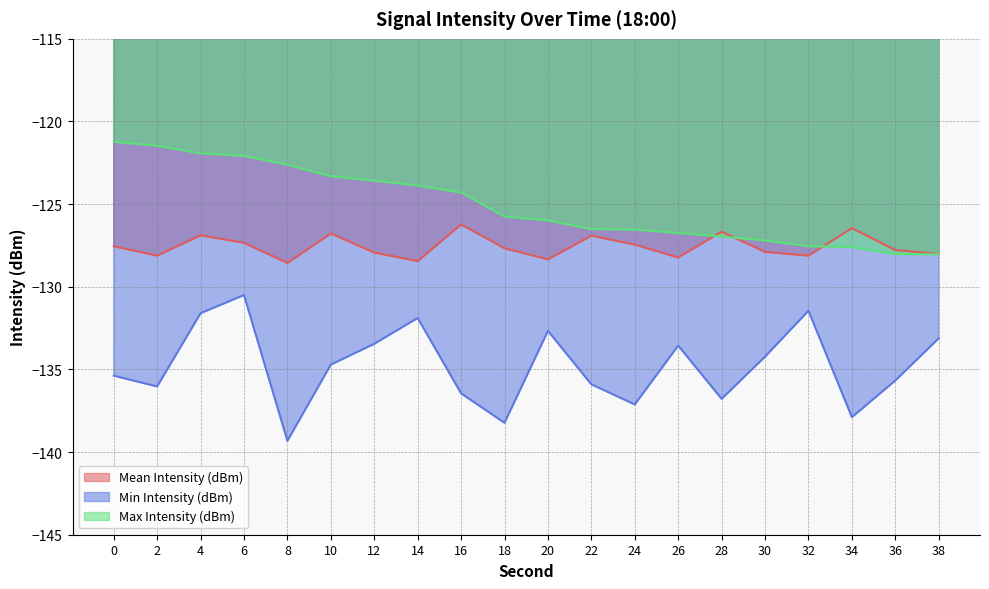

What is the sum of the Min Intensity (dBm) values at 10 and 30?

-268.9